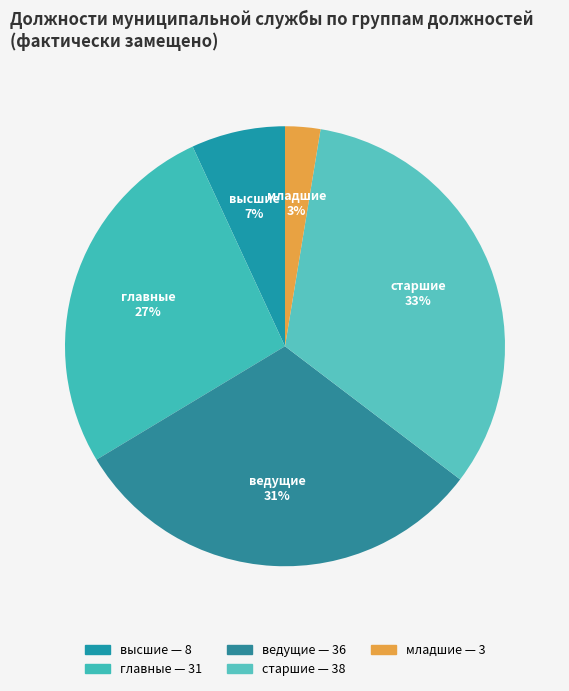

Is the sum of главные and ведущие greater than half?

Yes